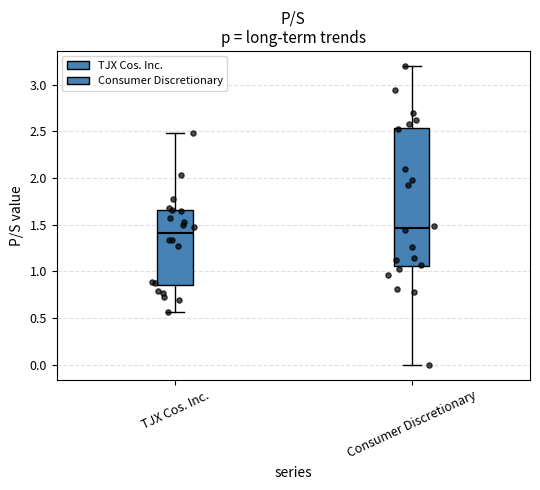

Which box is the tallest, from its lower edge to its upper edge?

Consumer Discretionary